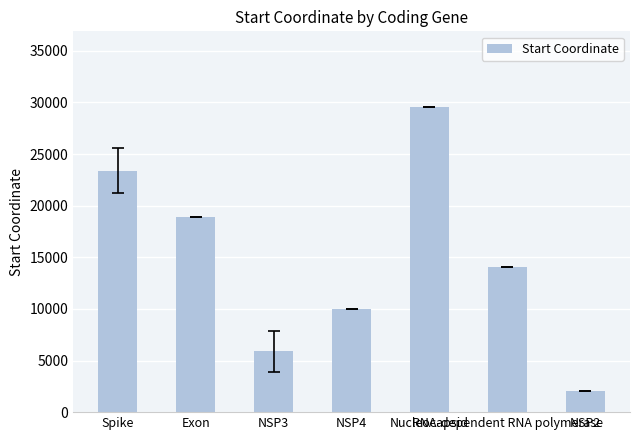

Reading right to left, extract all data points from this chart.

2082.0	14075.0	29516.0	9981.0	5885.5	18923.0	23387.5